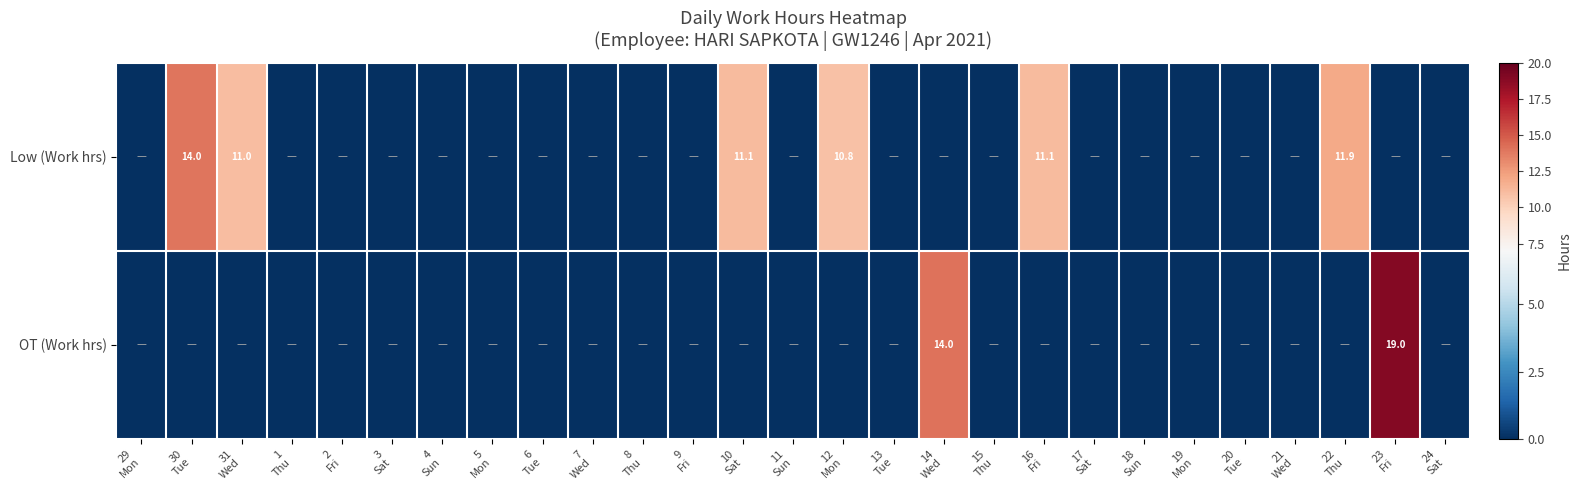

Rank the series by their average value, from lowest to highest.

OT (Work hrs), Low (Work hrs)